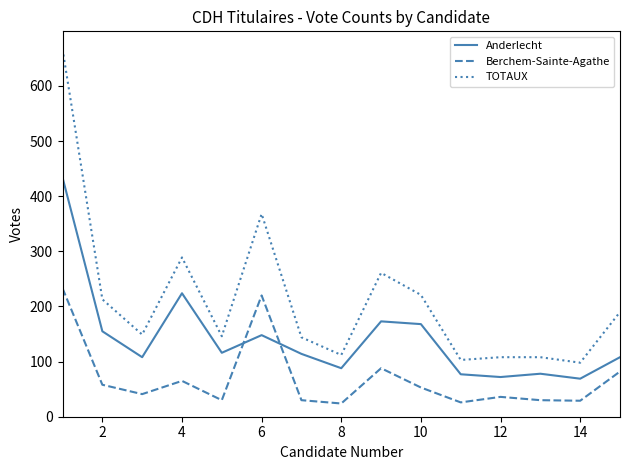

List the series in order of their overall mean, highest first.

TOTAUX, Anderlecht, Berchem-Sainte-Agathe